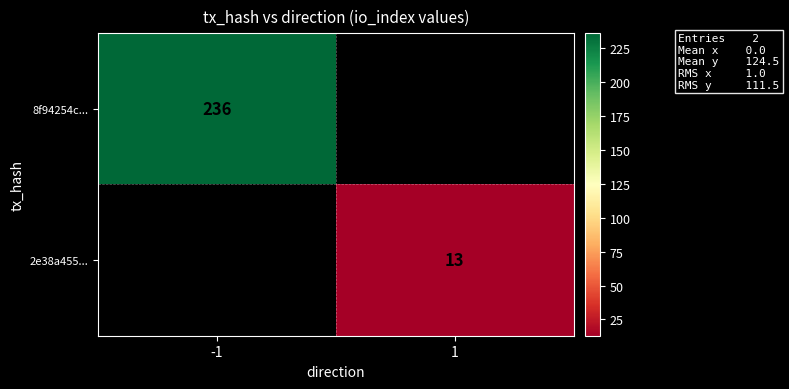

The value of 2e38a455... at 1 is 21. True or false?

False